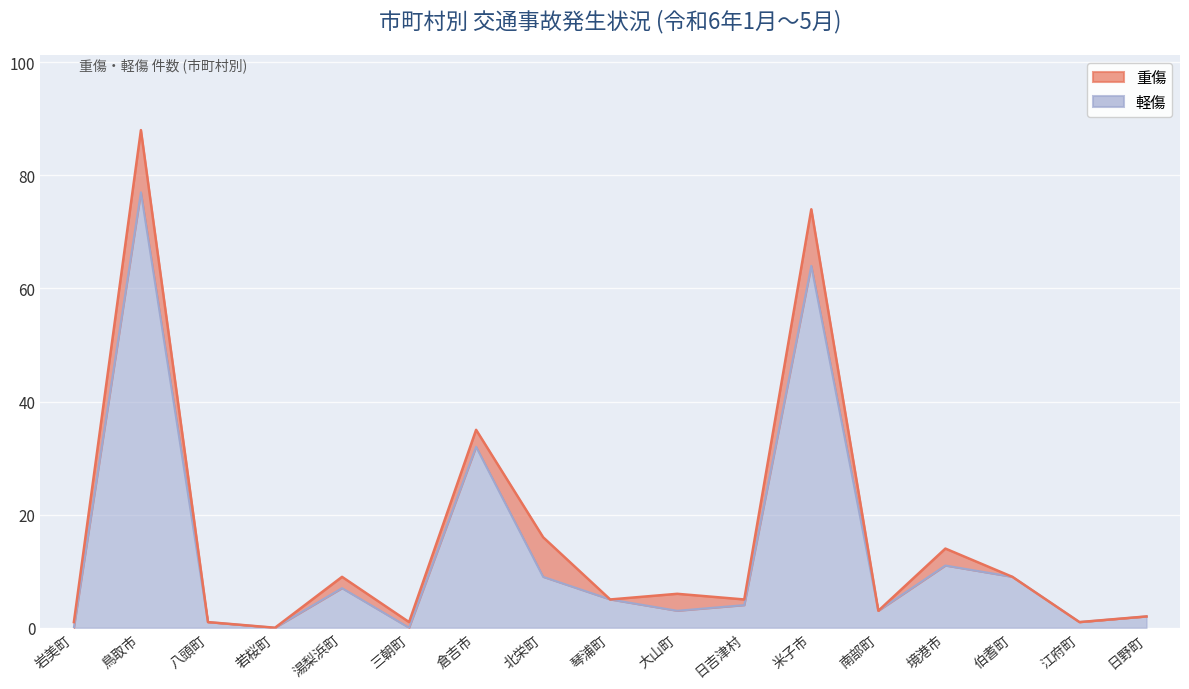

At which label does the data first exceed 4?

鳥取市